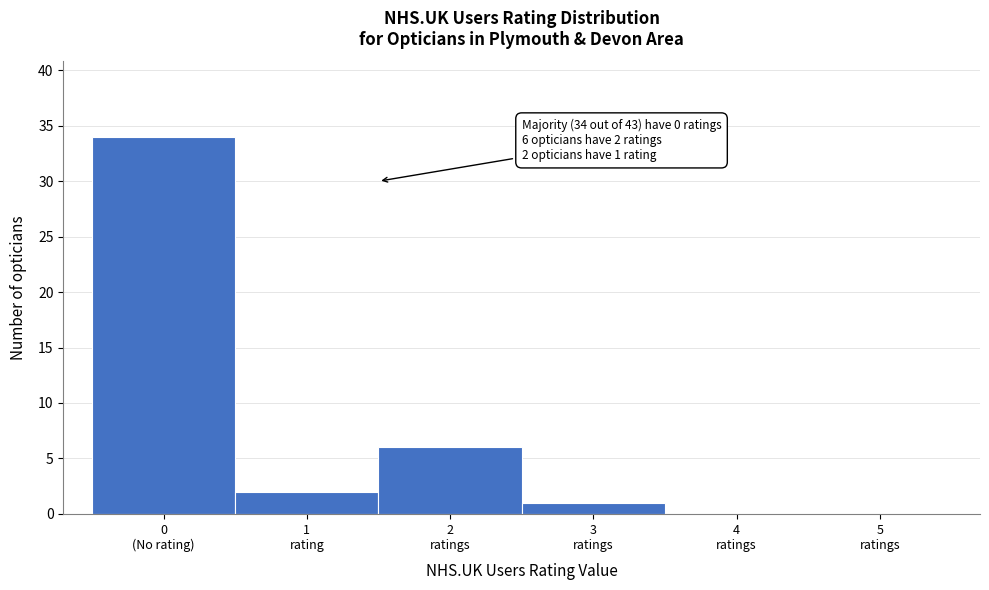

What is the greatest value displayed?

34